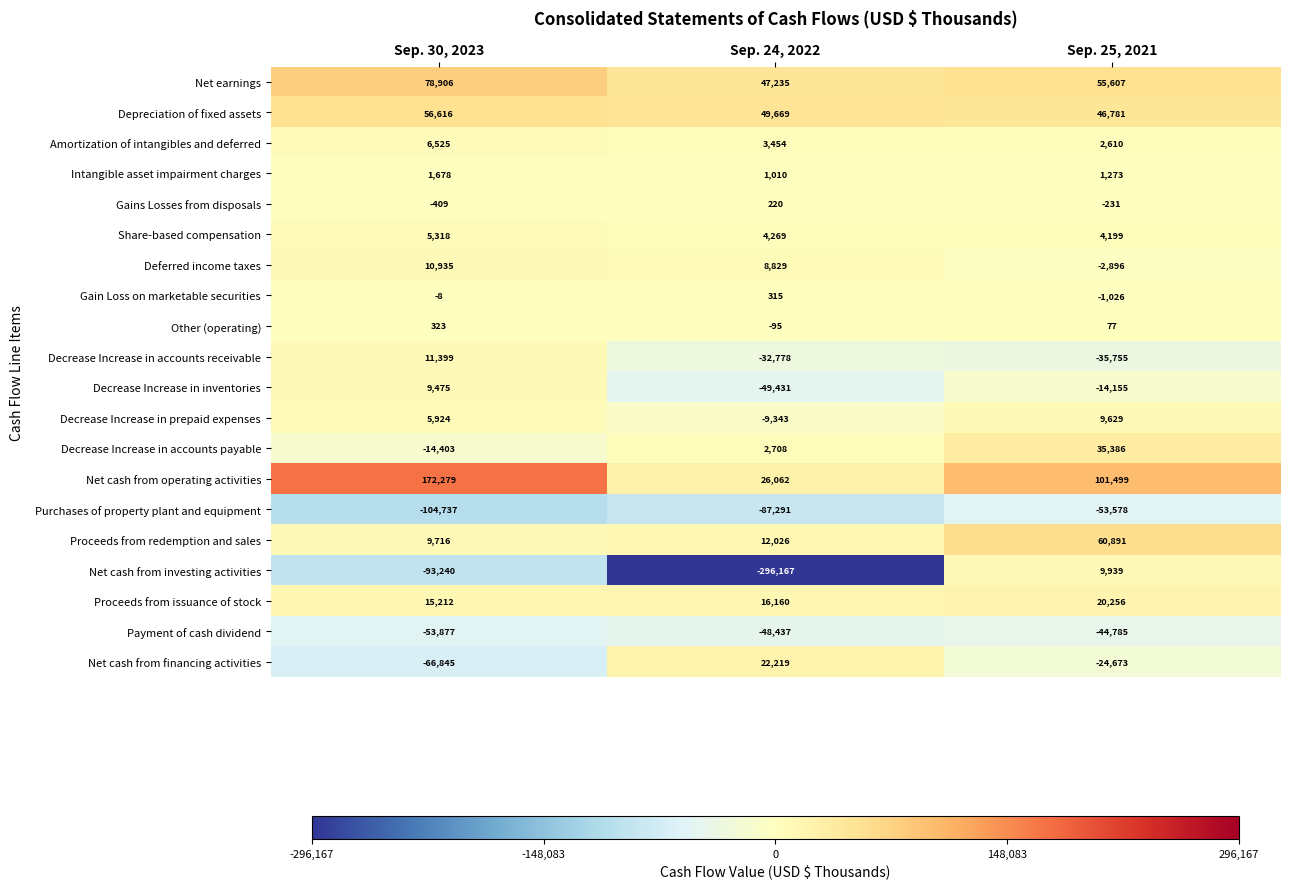

What is the spread (max minus min) of values at Sep. 30, 2023?

277016